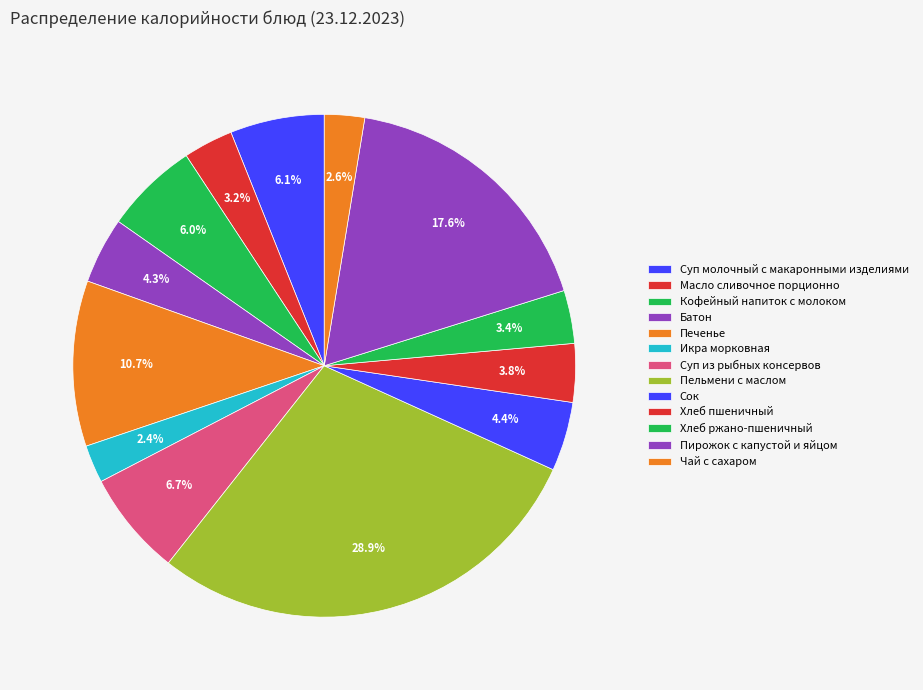

To the nearest percent, what is the average slice percentage?

8%